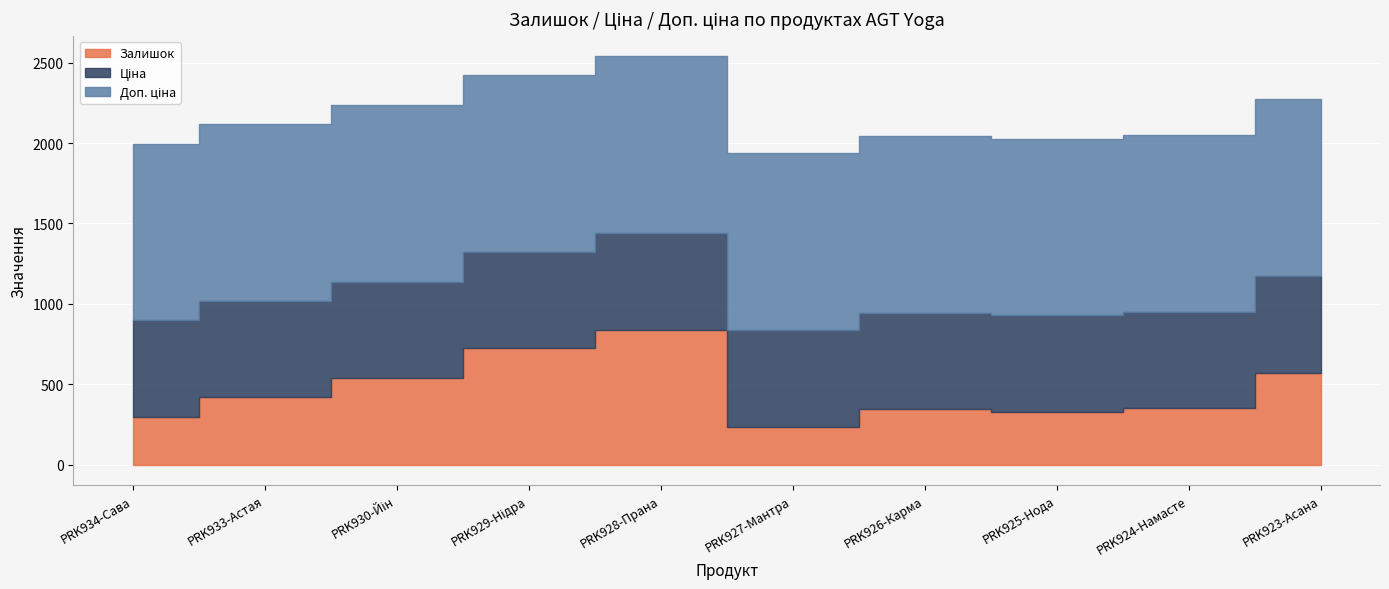

What is the sum of the Ціна values at PRK927-Мантра and PRK926-Карма?

1199.8